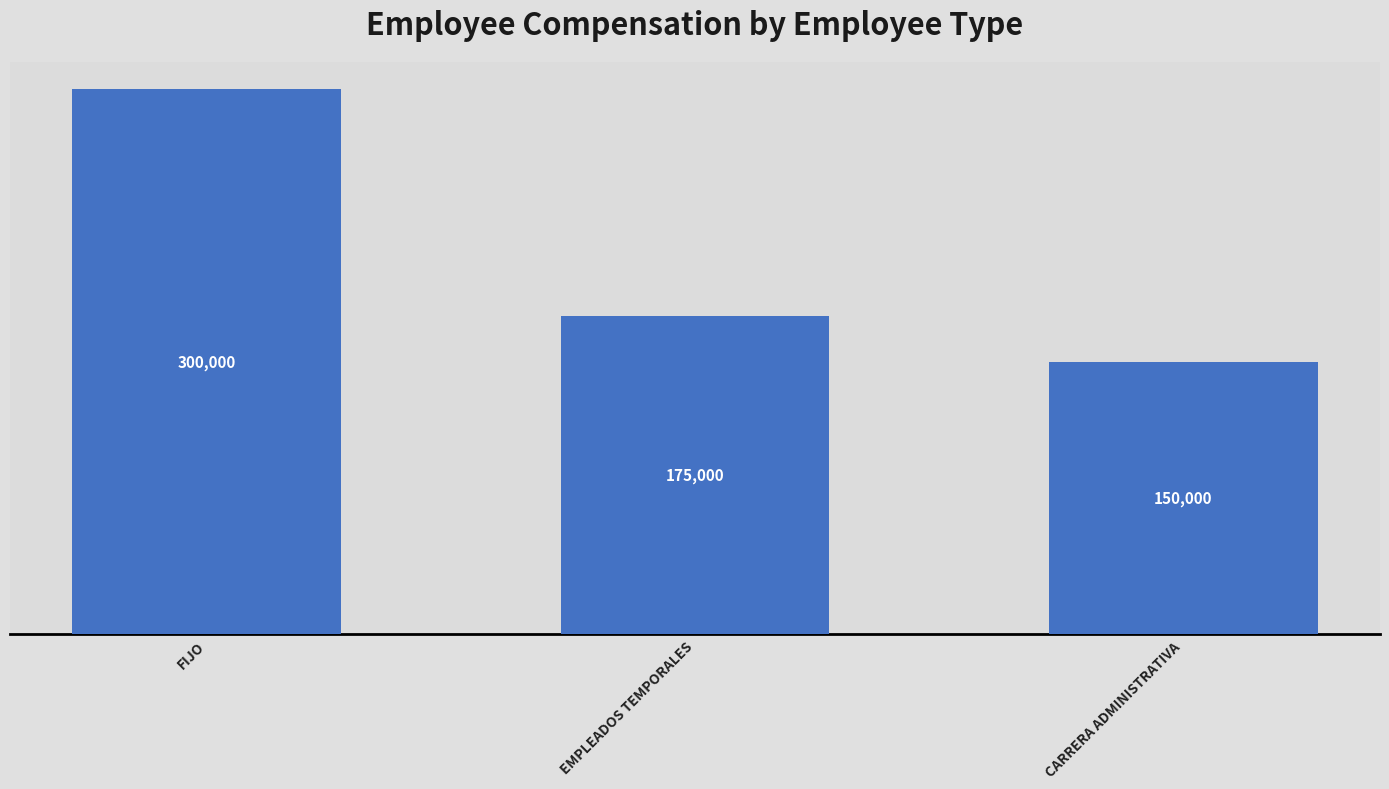

What is the smallest value displayed?

150000